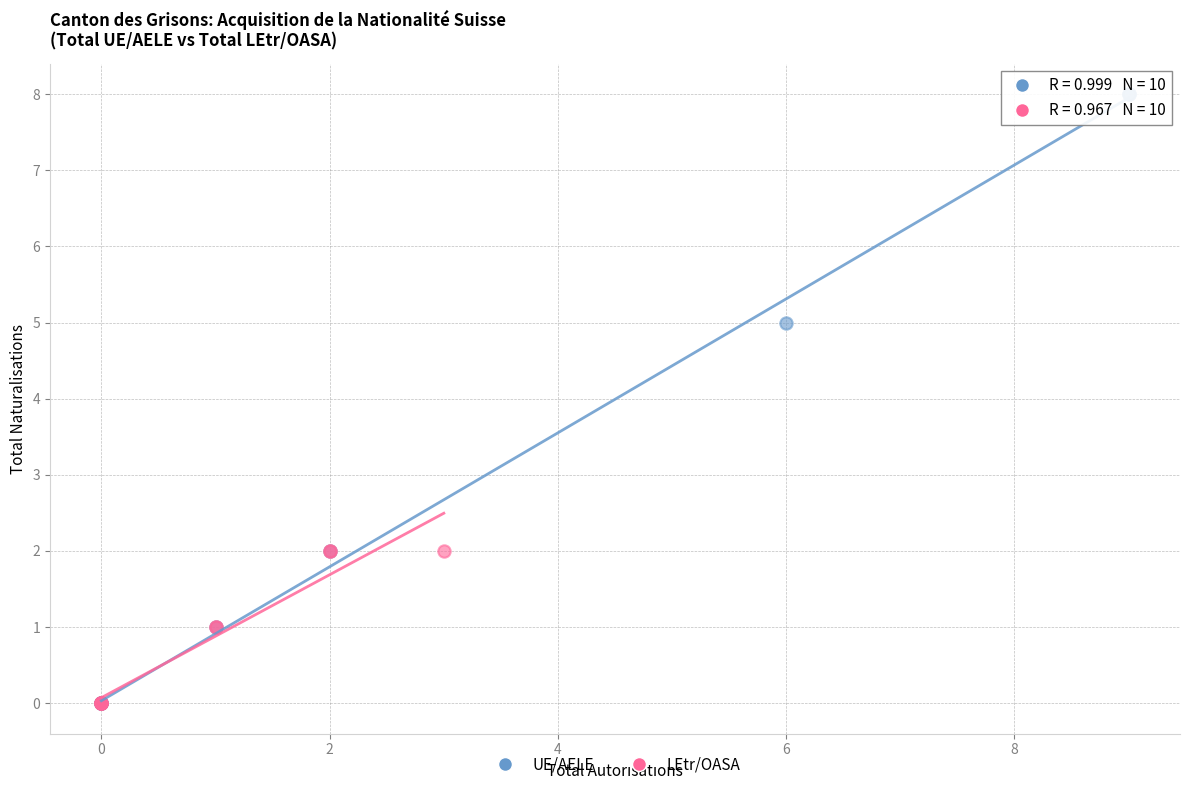

Which series has the widest spread of Y values?

UE/AELE